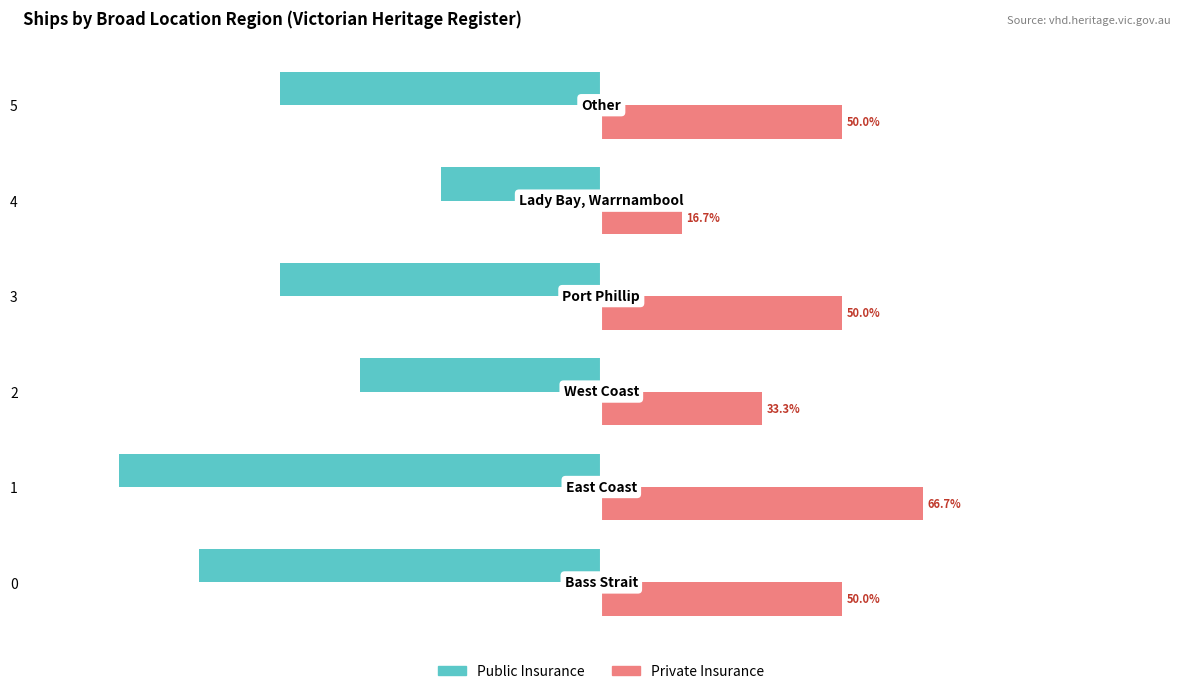

At 0, list the series in order from smallest to largest.

Public Insurance, Private Insurance